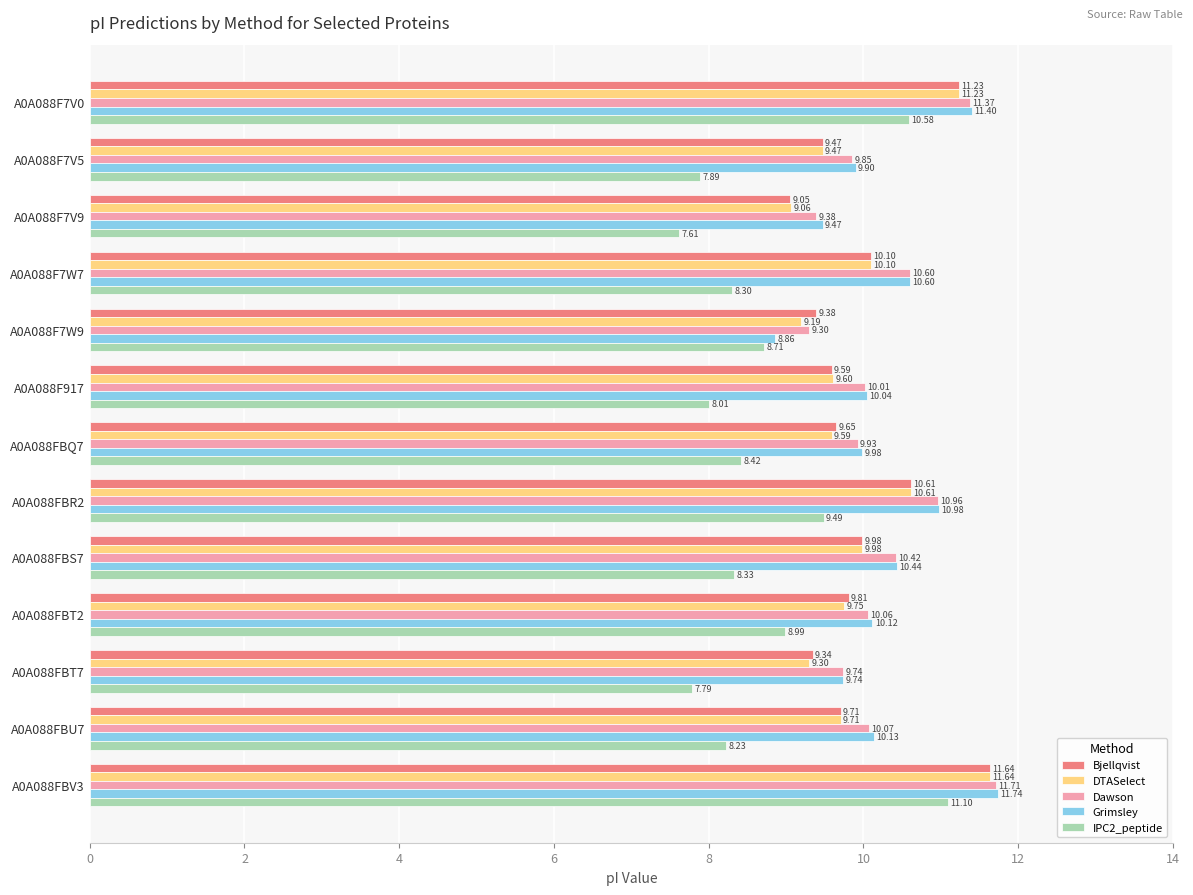

What are all the series names shown in the legend?

Bjellqvist, DTASelect, Dawson, Grimsley, IPC2_peptide